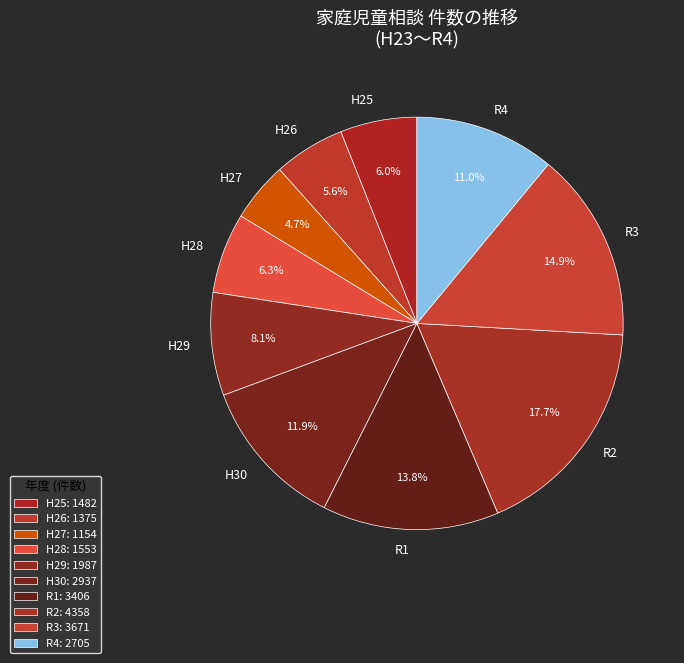

Is there any slice that represents more than half of the pie?

No